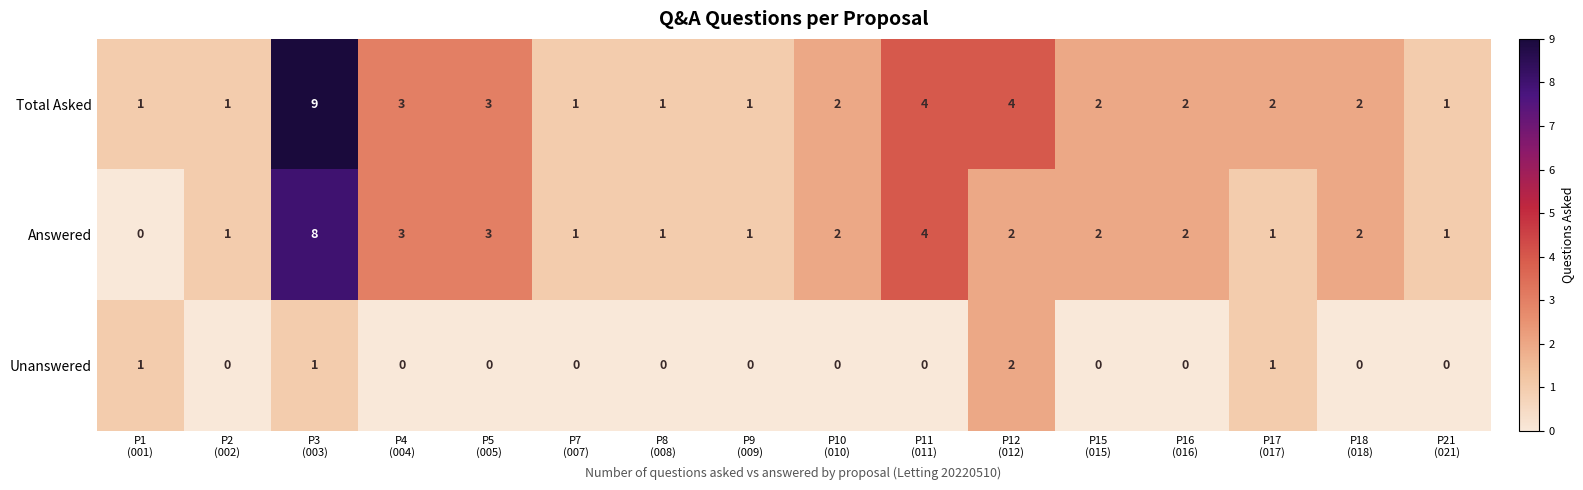

What is the difference between the maximum and minimum values in the Answered series?

8